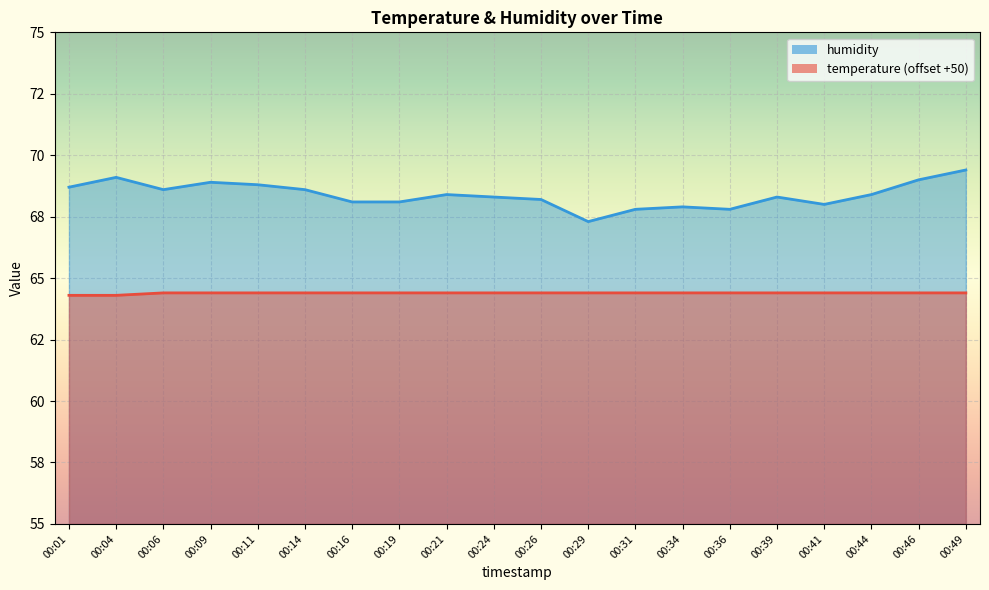

Reading left to right, list all the values displayed in this chart.

temperature: 64.3	64.3	64.4	64.4	64.4	64.4	64.4	64.4	64.4	64.4	64.4	64.4	64.4	64.4	64.4	64.4	64.4	64.4	64.4	64.4
humidity: 68.7	69.1	68.6	68.9	68.8	68.6	68.1	68.1	68.4	68.3	68.2	67.3	67.8	67.9	67.8	68.3	68.0	68.4	69.0	69.4